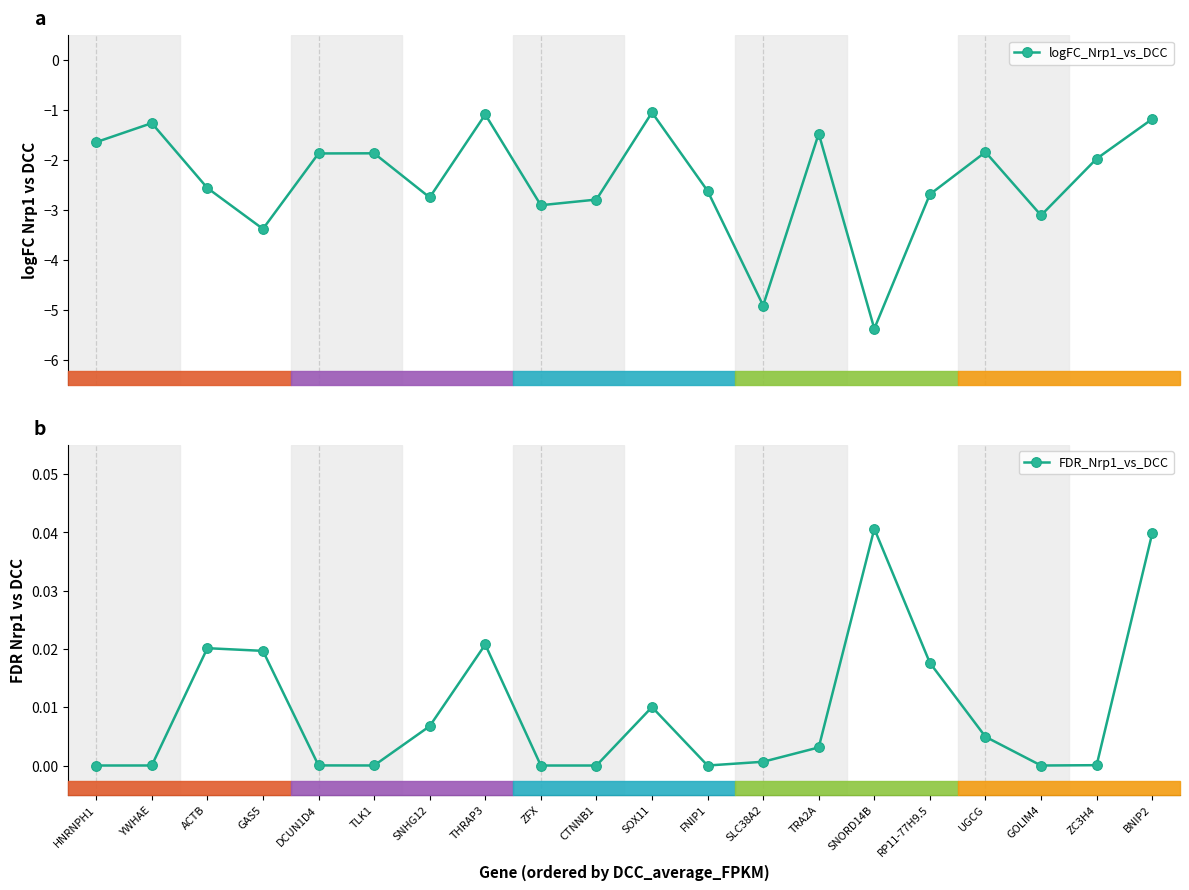

Between GAS5 and FNIP1, which series saw the biggest shift?

logFC_Nrp1_vs_DCC